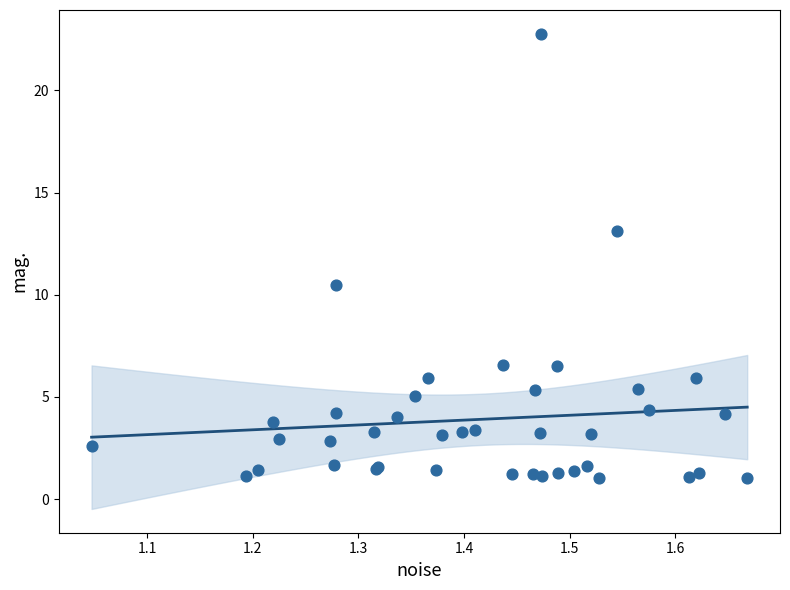

What Y value in the scatter plot is closest to 11?

10.5